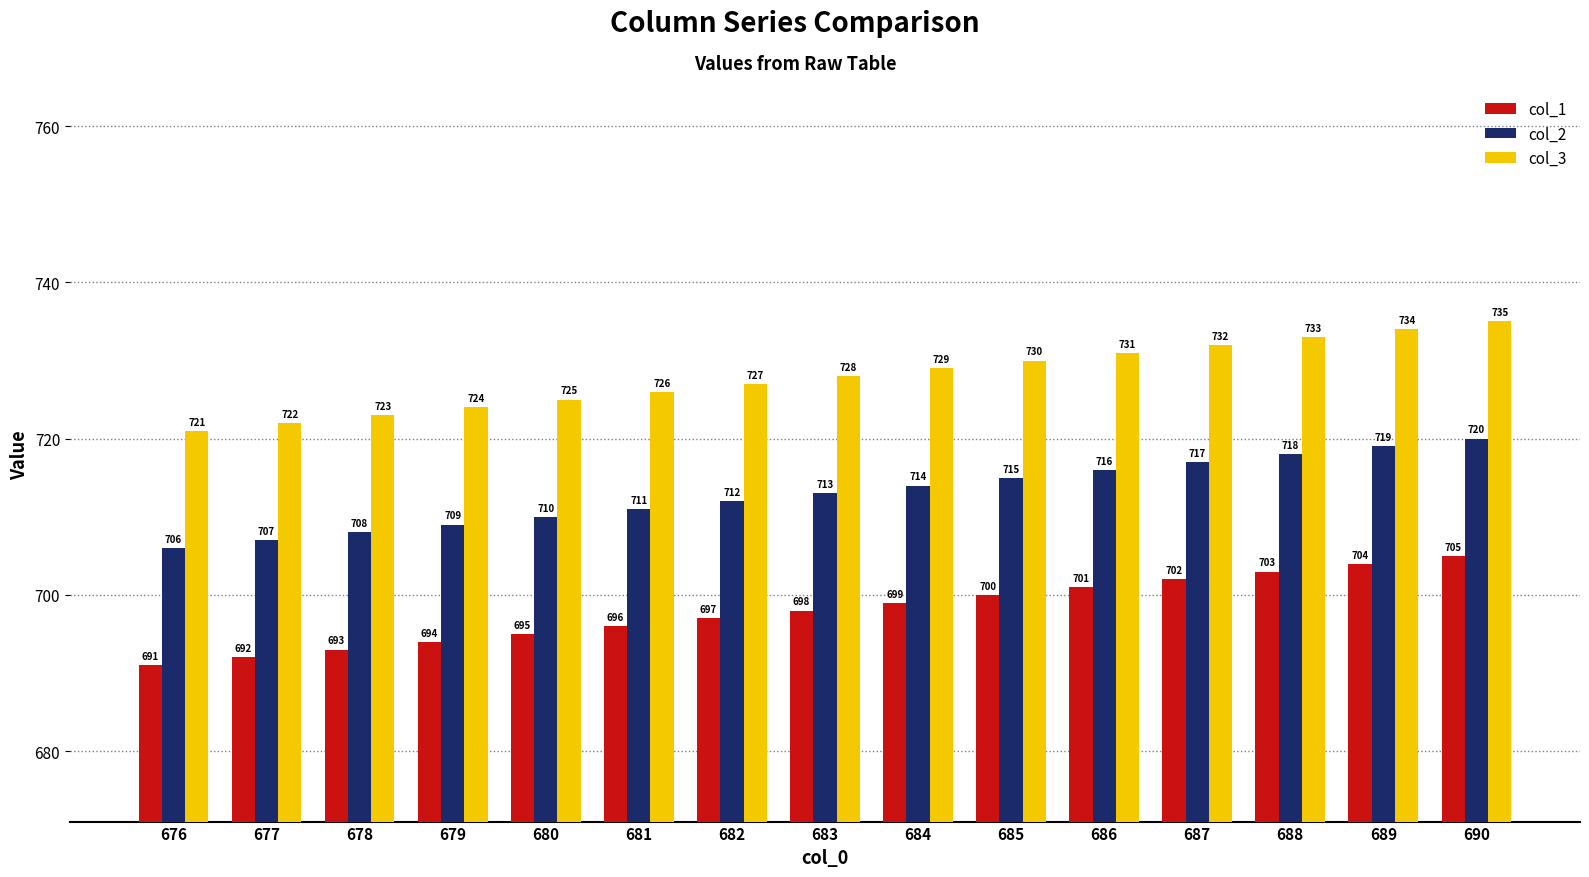

Count the number of categories in the chart.

15